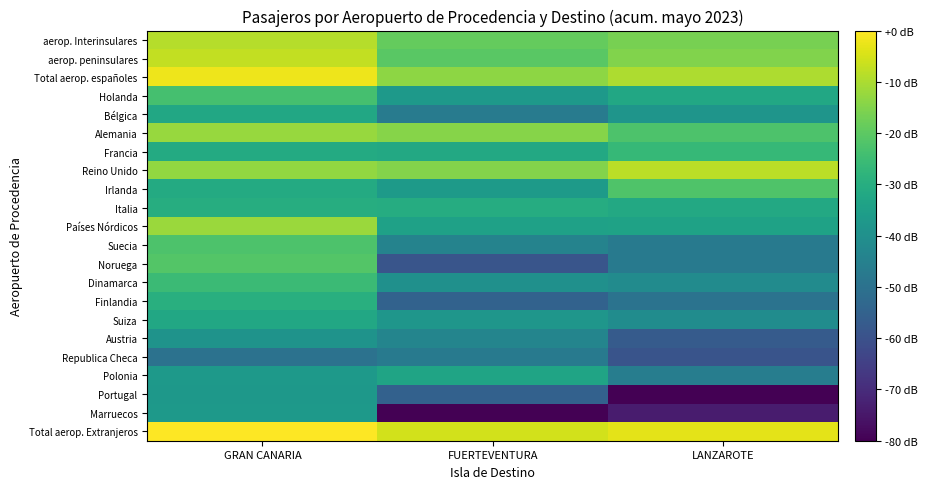

Rank the series at LANZAROTE from highest to lowest value.

Total aerop. Extranjeros, Reino Unido, Total aerop. españoles, aerop. peninsulares, aerop. Interinsulares, Irlanda, Alemania, Francia, Italia, Holanda, Países Nórdicos, Bélgica, Suiza, Dinamarca, Polonia, Suecia, Noruega, Finlandia, Austria, Republica Checa, Marruecos, Portugal